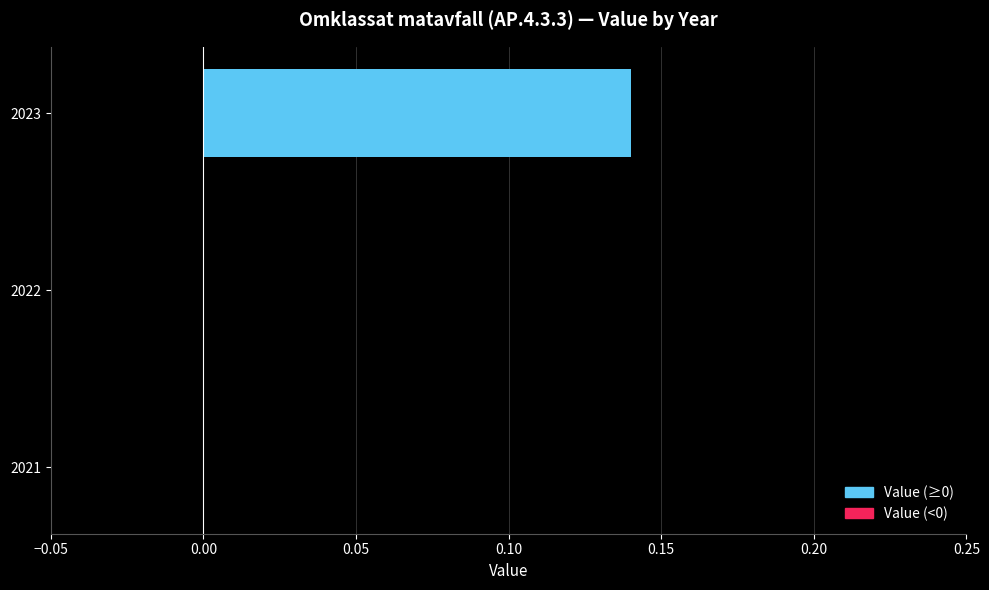

Which category has the highest value across all series?

2023